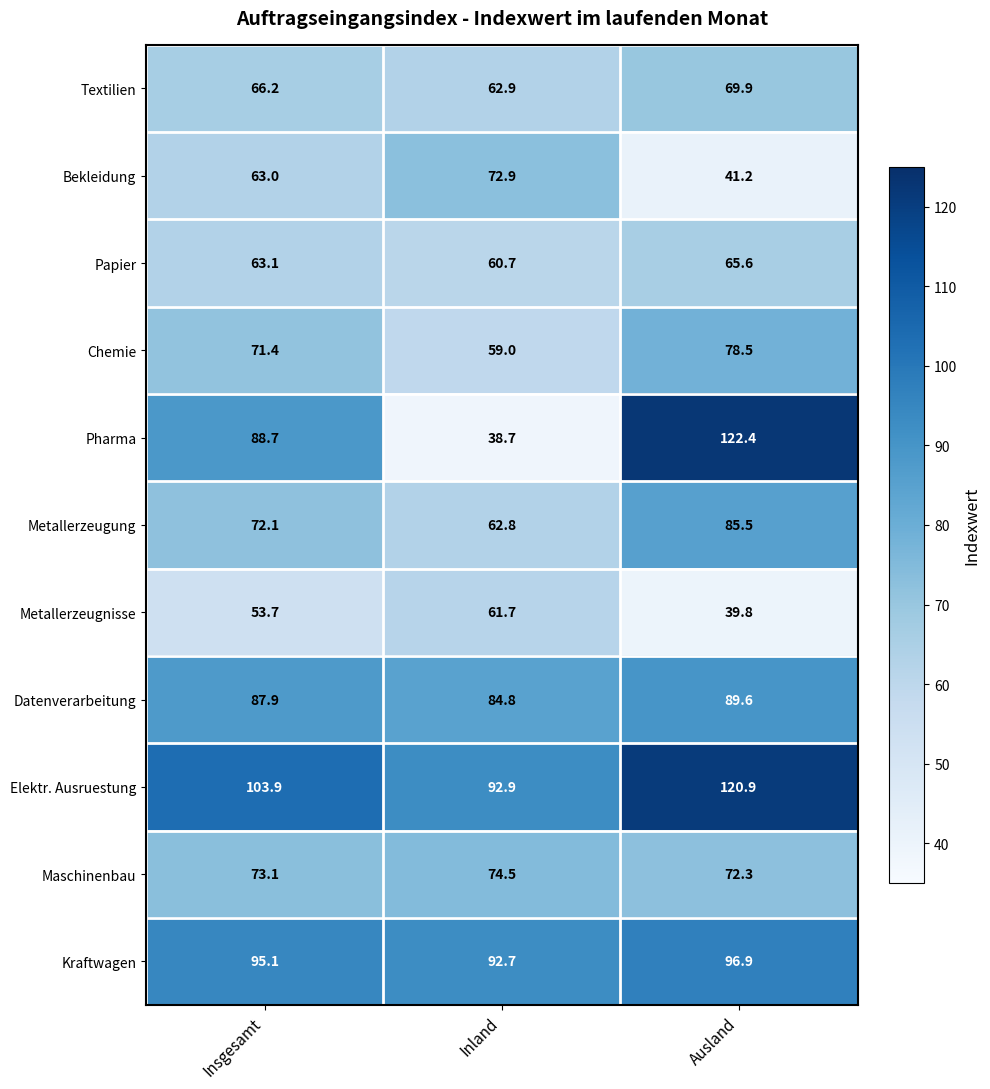

The Bekleidung series shows 36.5 at Inland. True or false?

False